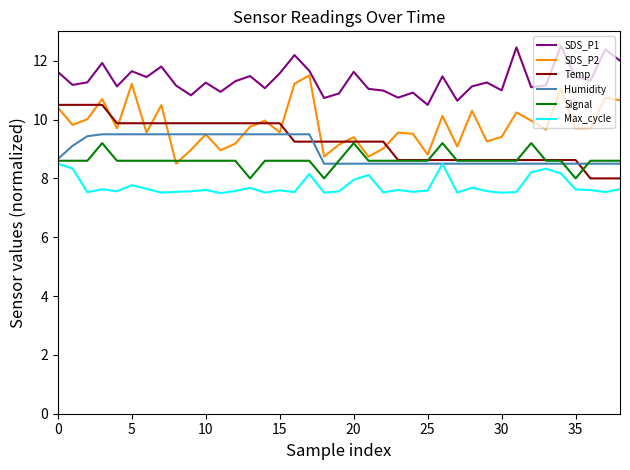

List the series in order of their peak value, lowest first.

Max_cycle, Signal, Humidity, Temp, SDS_P2, SDS_P1